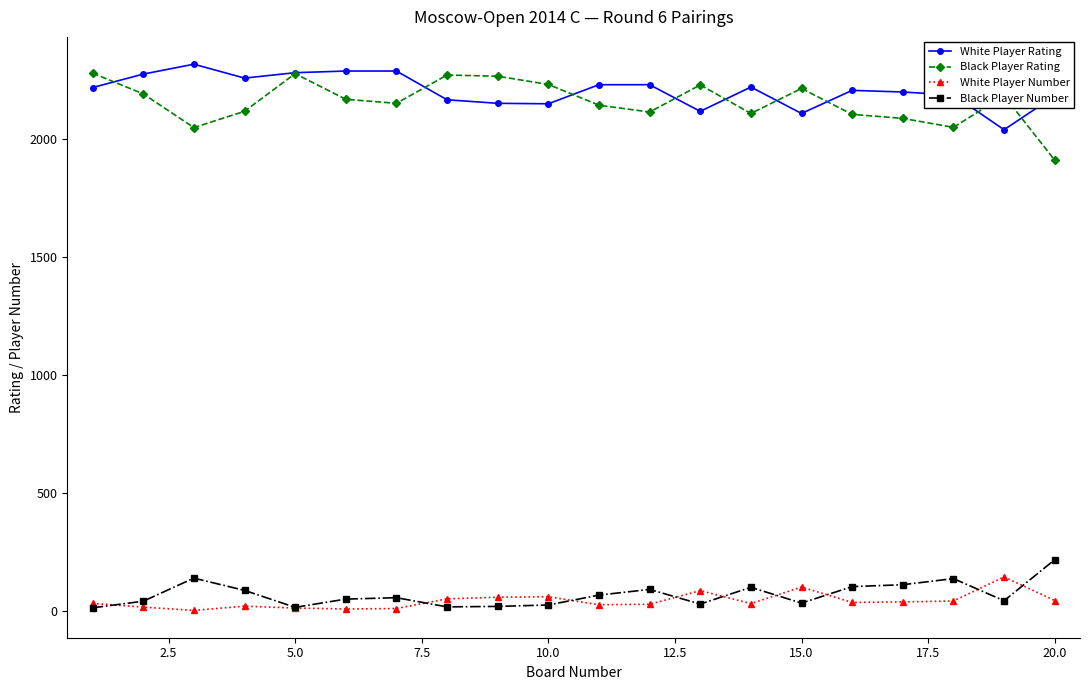

What is the maximum value shown in the chart?

2319